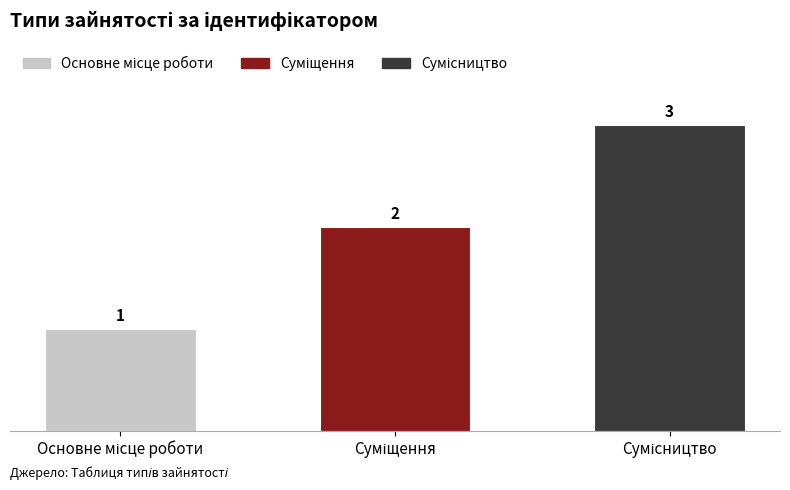

At which label is the value closest to 2?

Суміщення